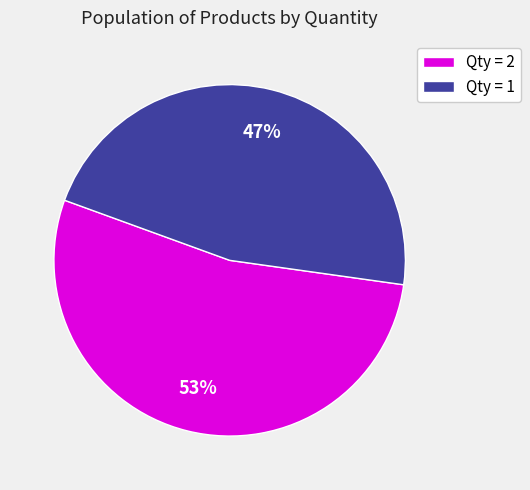

The Qty = 1 slice represents 40% of the pie. True or false?

False